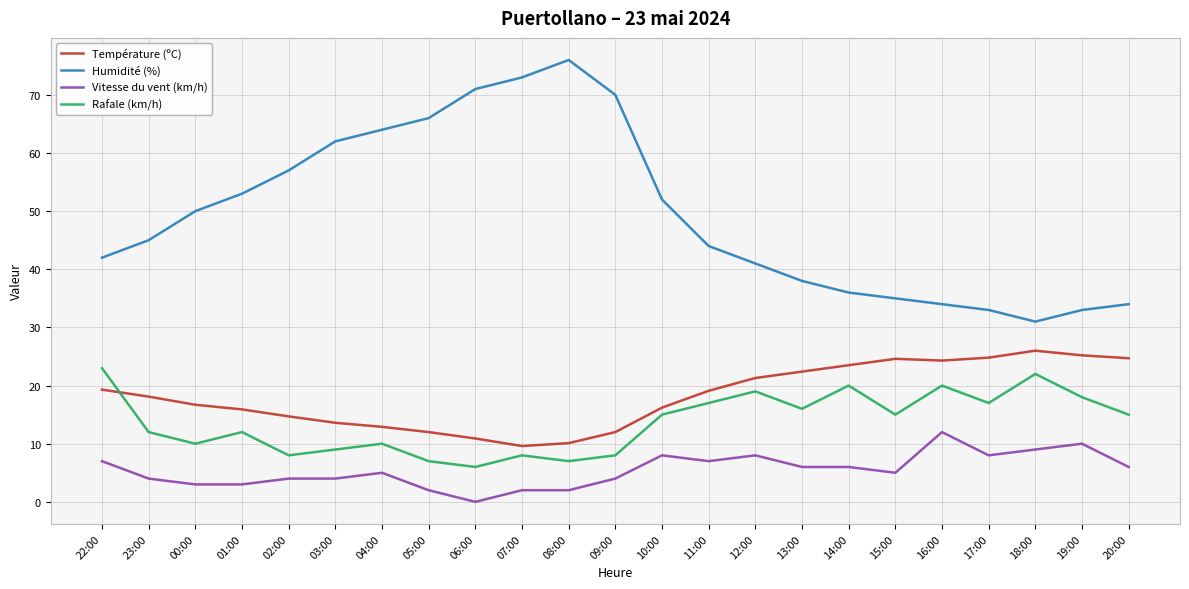

At which label does Humidité (%) reach its peak?

08:00